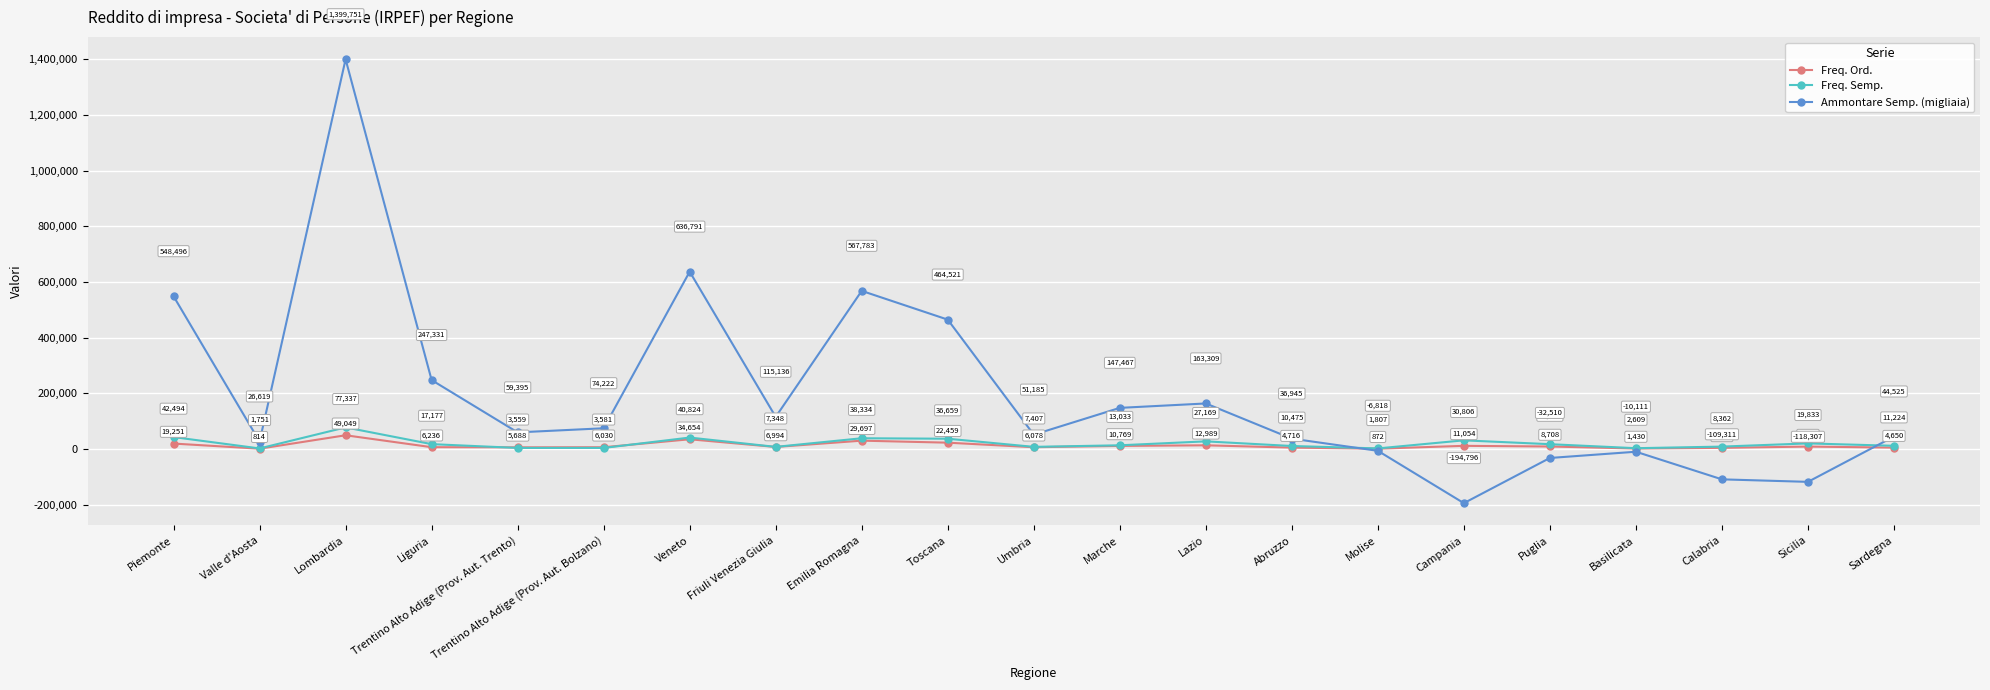

Where is the first local minimum for Freq. Semp.?

Valle d'Aosta